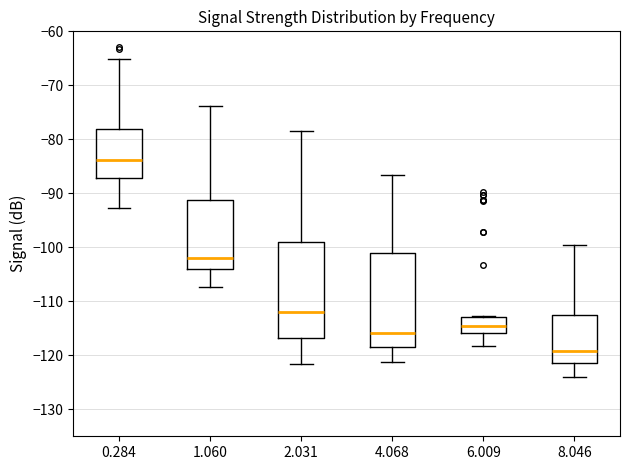

Where does the lower whisker of the box at x = 6.009 end on the y-axis? The values are not printed on the chart, so give them approximately, as read against the axis.

-118